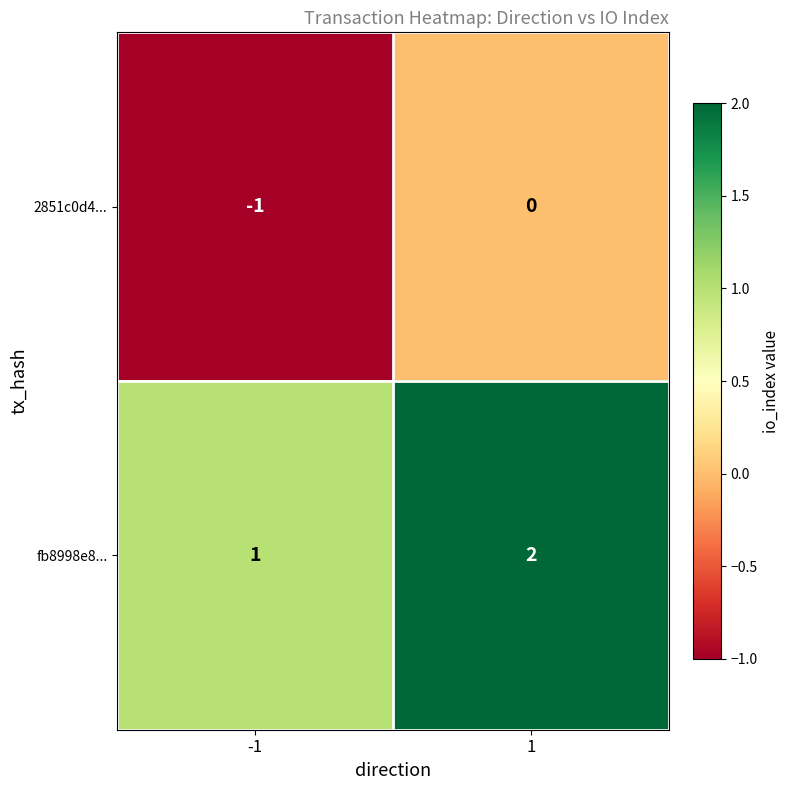

What is the sum of the fb8998e8... values at 1 and -1?

3